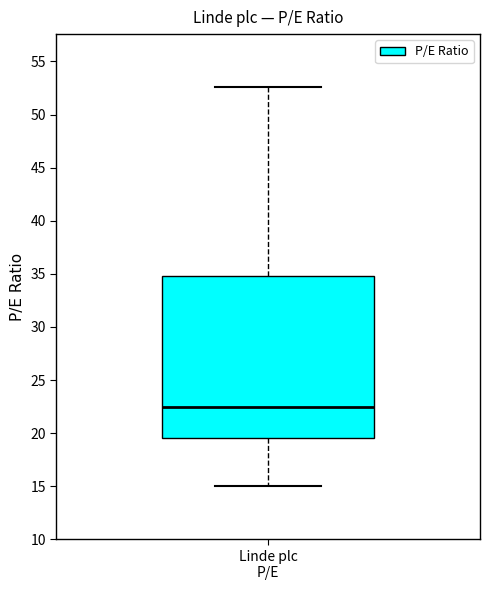

Read this box plot against the y-axis: the position of the median line, the range covered by the box, and the ends of both whiskers. The values are not printed on the chart, so give them approximately, as read against the axis.

median 22.5, box 19.5 to 35.0, whiskers 15.0 to 52.5